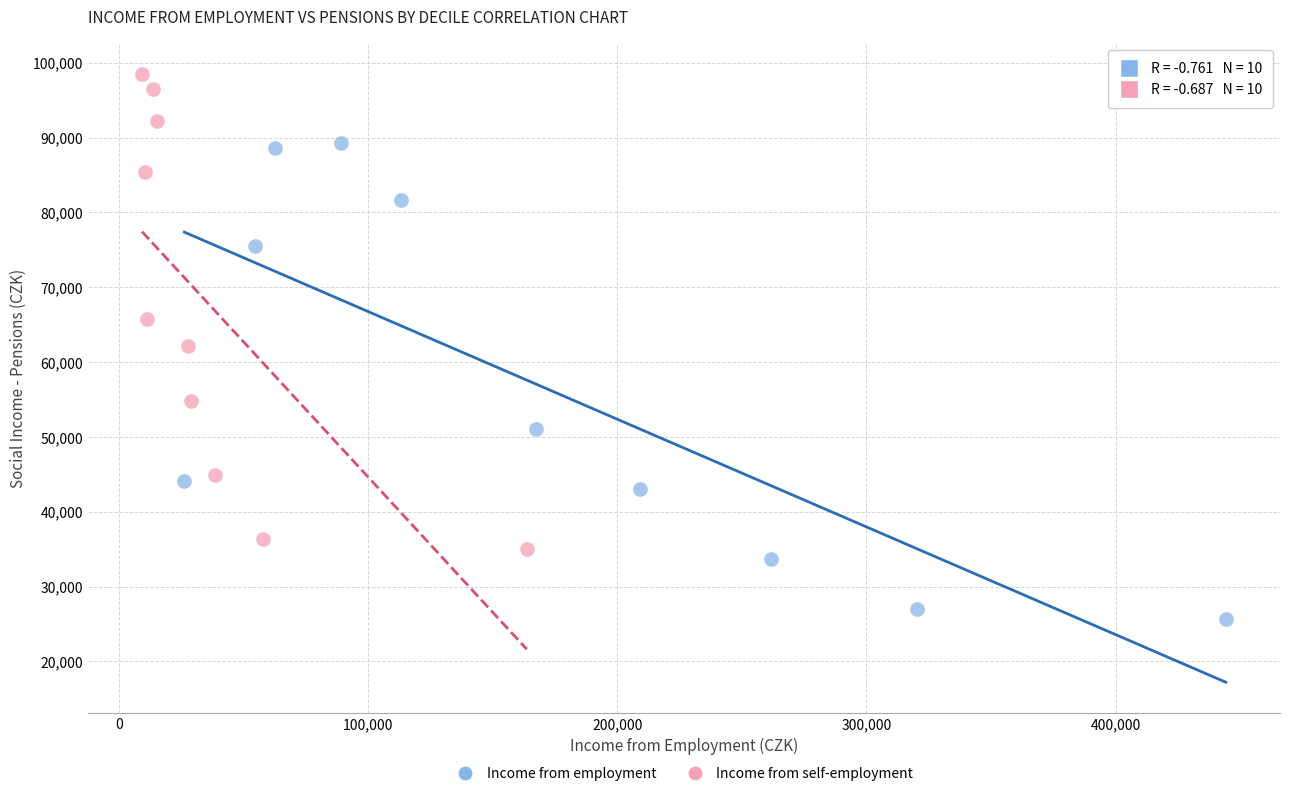

Which series has the largest Y range (max minus min)?

Income from employment